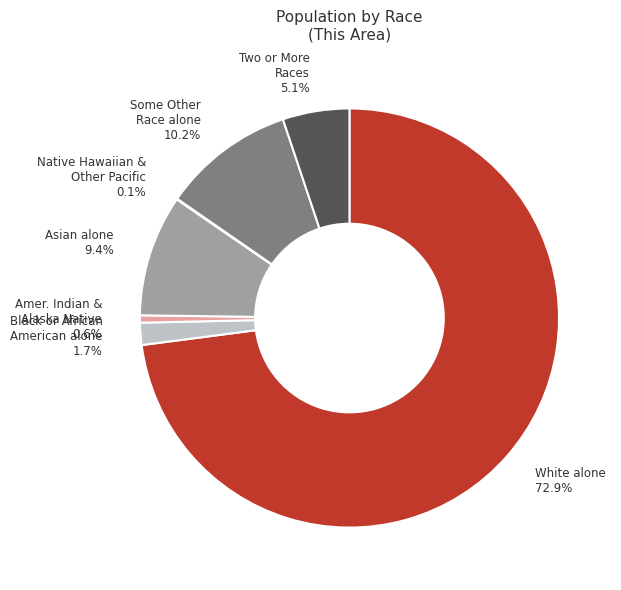

True or false: Two or More Races accounts for 5% of the total.

True